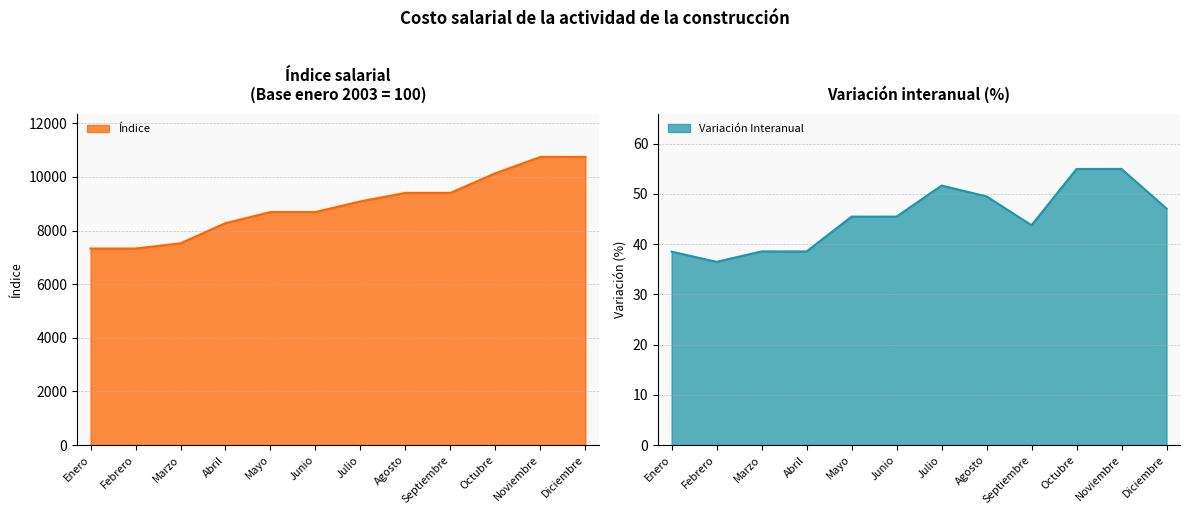

True or false: Variación Interanual and Índice intersect in this chart.

False